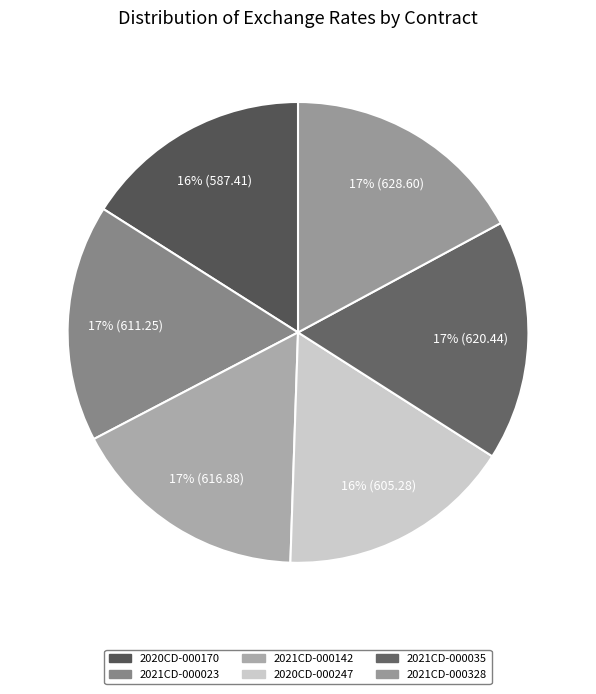

Is there a majority slice in this chart?

No